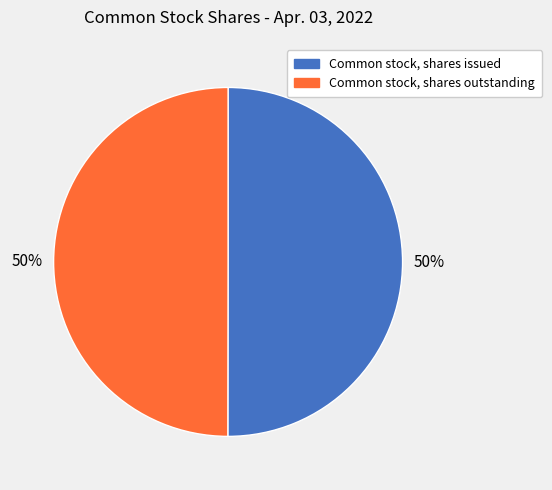

Is it true that Common stock, shares issued is 64% of the pie?

False